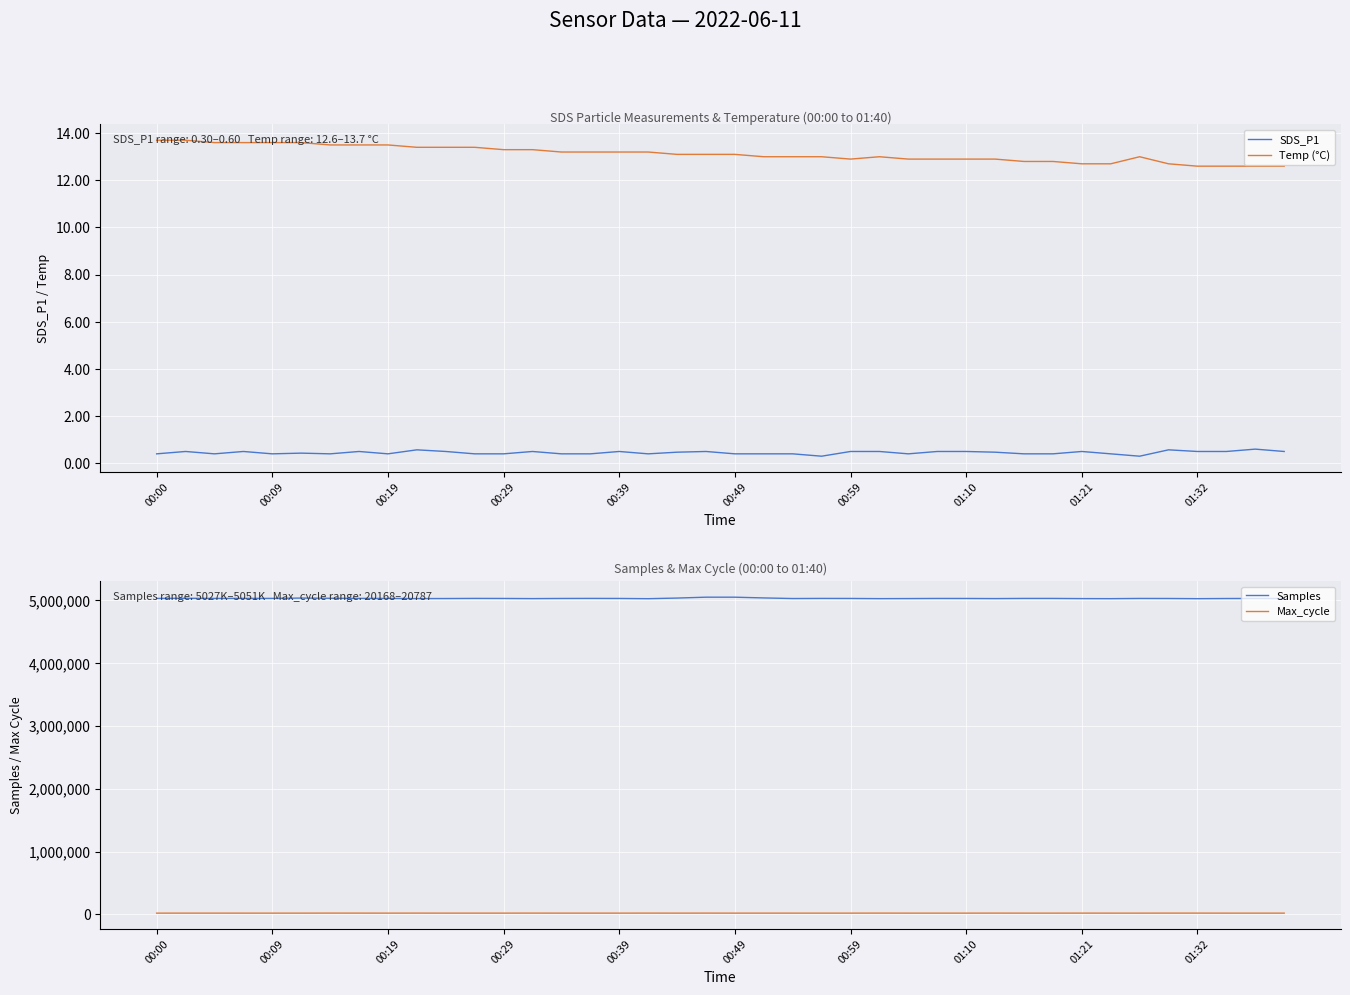

True or false: Temp (°C) and SDS_P1 cross at least once.

False